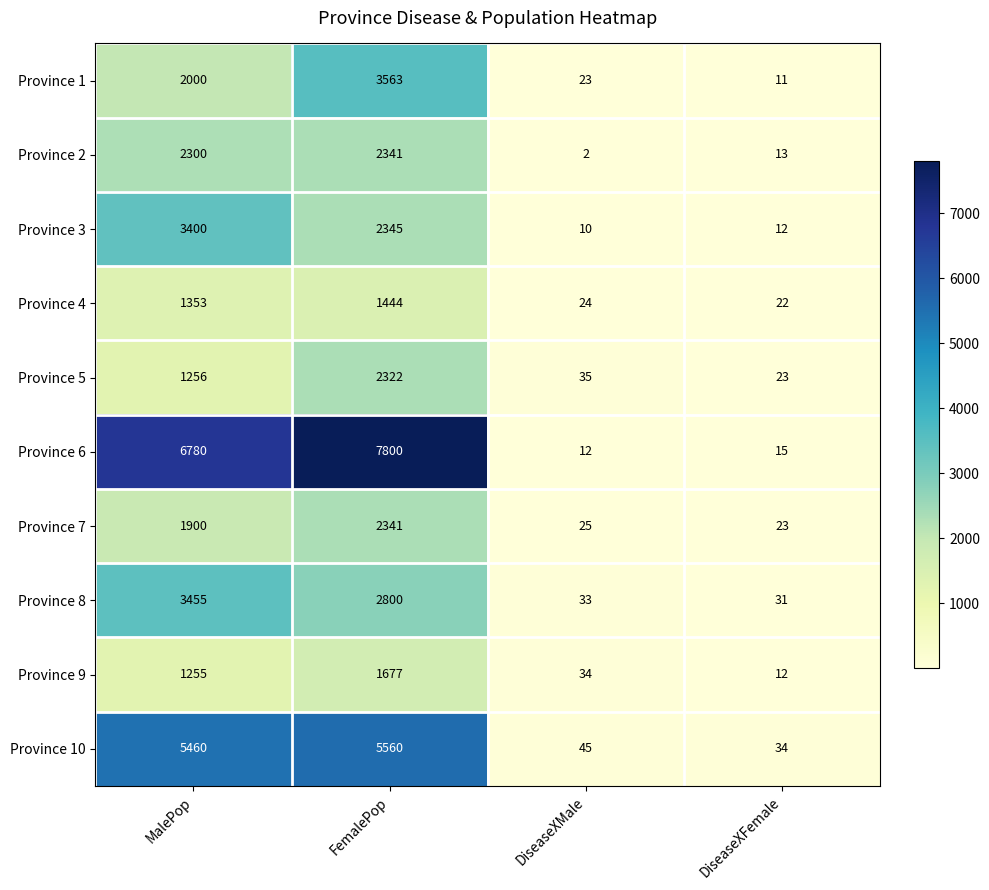

Which series has the largest range (max minus min)?

Province 6